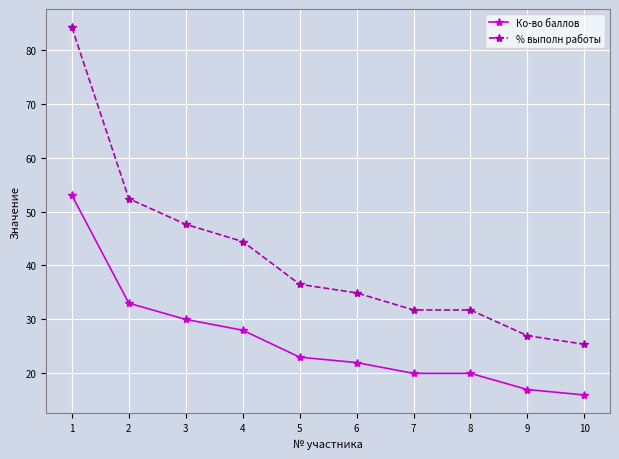

Between 2 and 8, which series saw the biggest shift?

% выполн работы